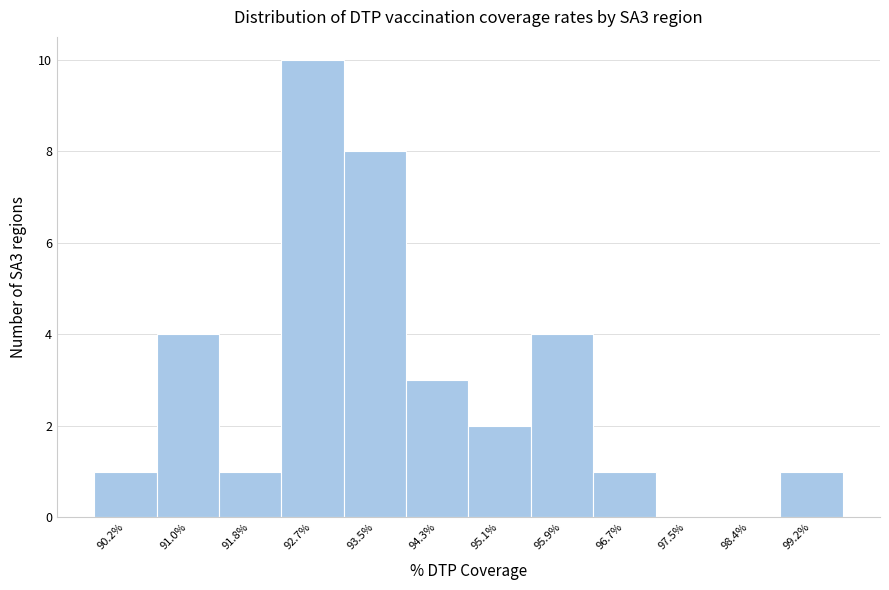

Reading right to left, extract all data points from this chart.

99.2%=1	98.4%=0	97.5%=0	96.7%=1	95.9%=4	95.1%=2	94.3%=3	93.5%=8	92.7%=10	91.8%=1	91.0%=4	90.2%=1